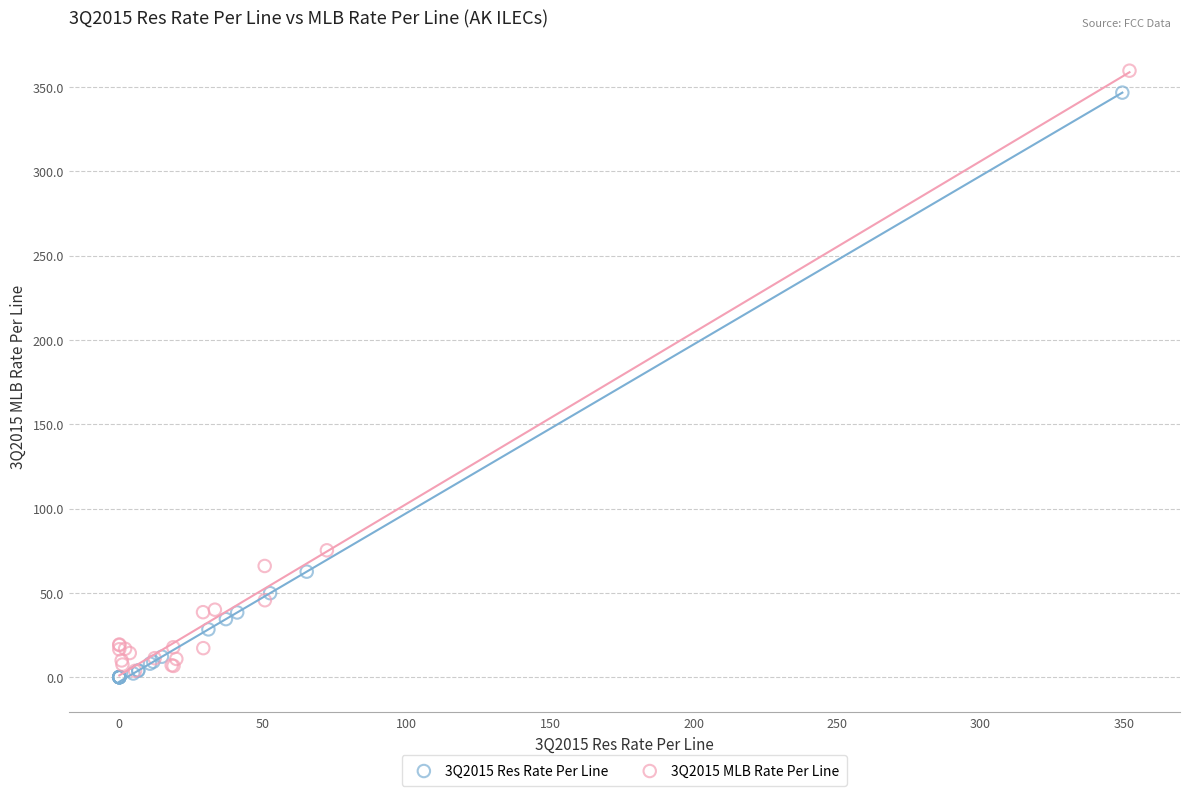

Which series contains the lowest Y value?

3Q2015 Res Rate Per Line